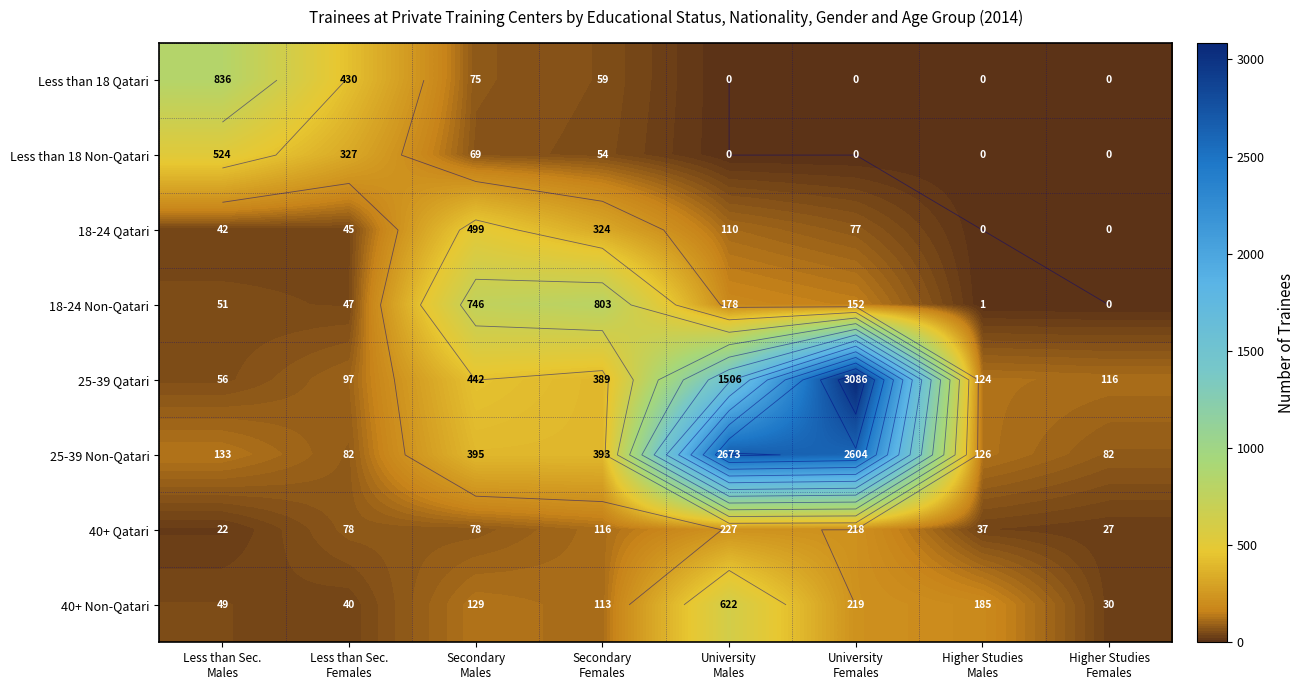

What is the difference between the second highest and minimum values in the 40+ Non-Qatari series?

189